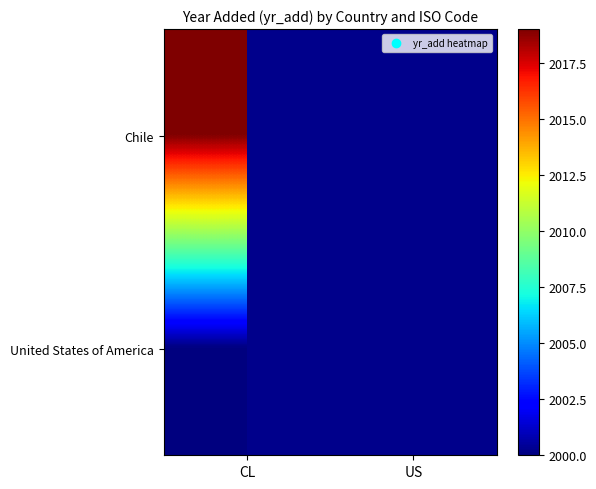

What value does the United States of America series have at CL?

2000.0